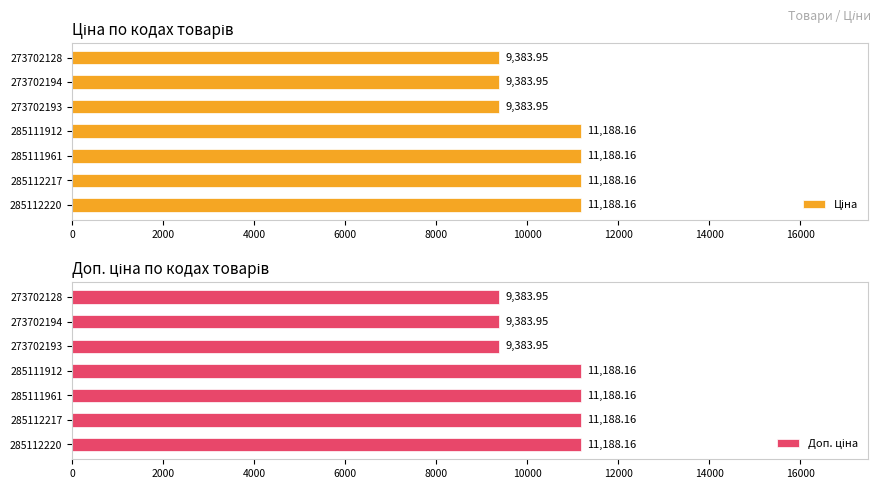

How many data points does each series have?

7